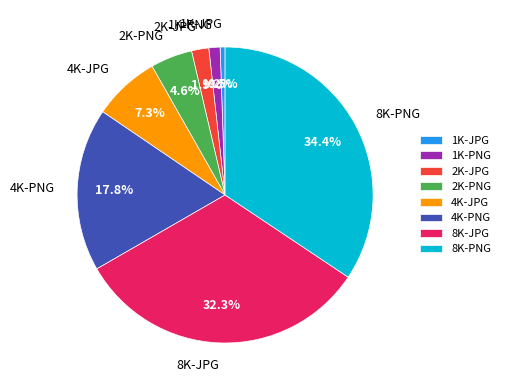

Which slice is the largest?

8K-PNG